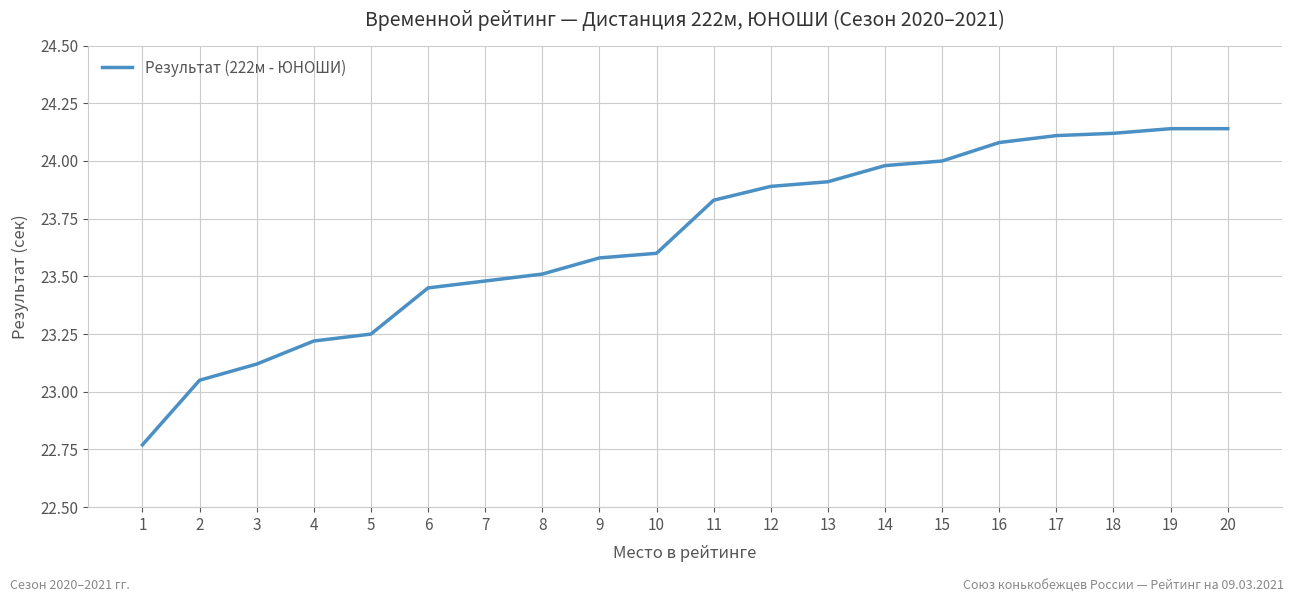

How many lines are shown in the chart?

1